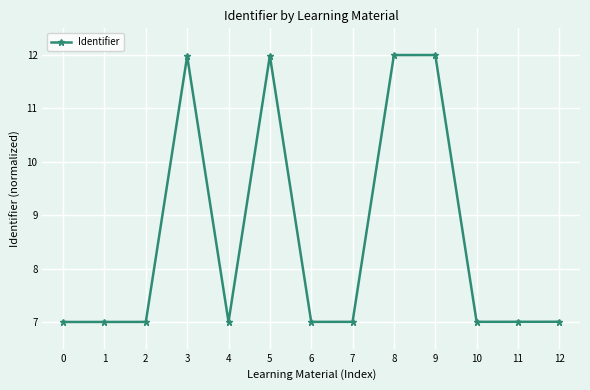

What is the sum of the values at 7 and 9?

19.0